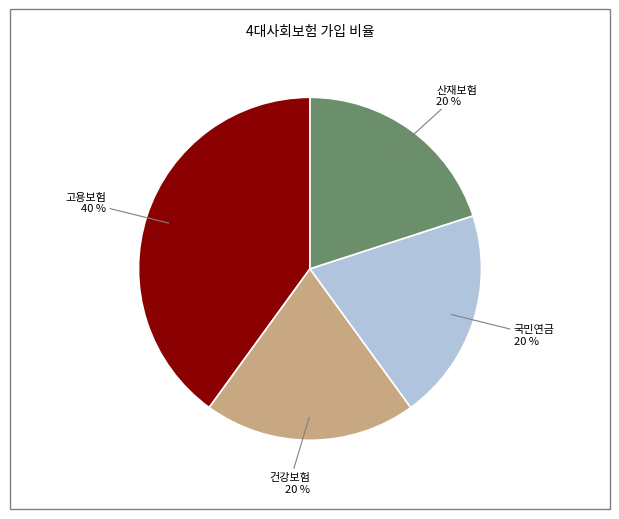

The 고용보험 slice represents 30% of the pie. True or false?

False